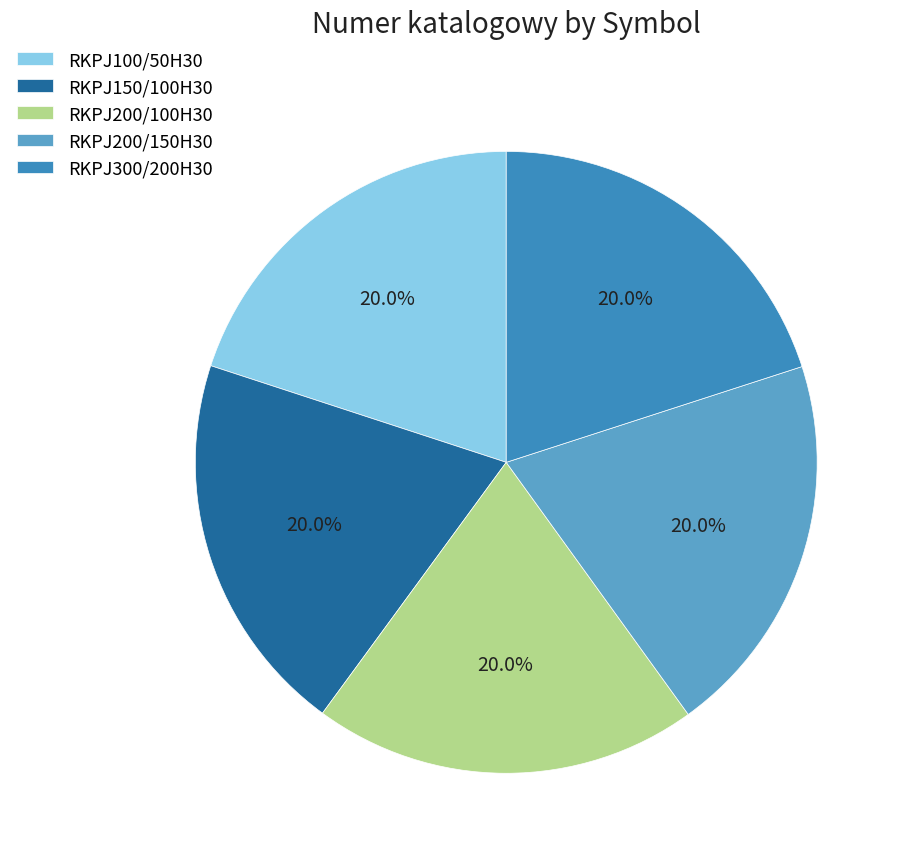

Is the sum of RKPJ200/100H30 and RKPJ100/50H30 greater than half?

No